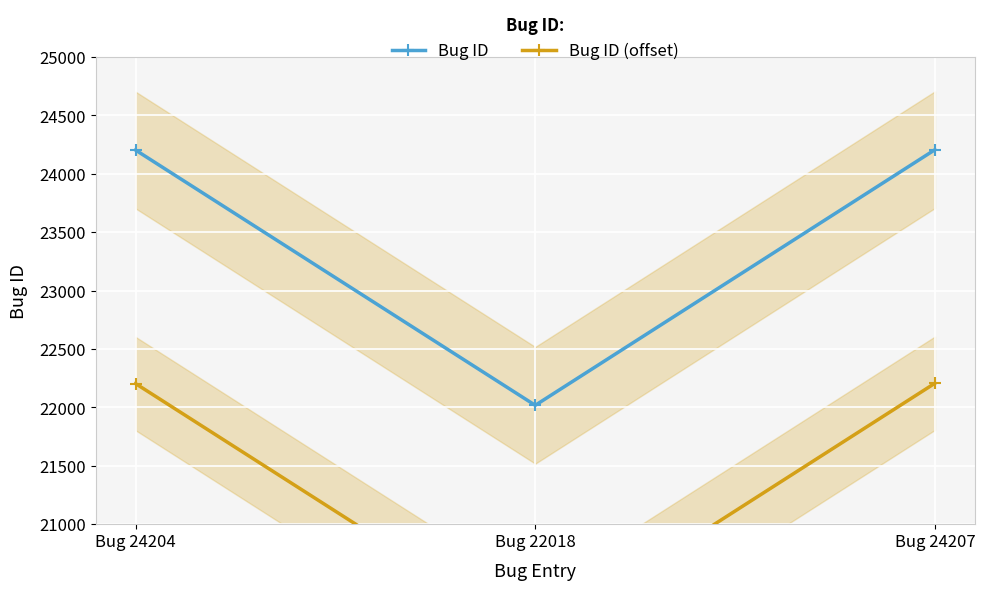

What is the maximum value for Bug ID?

24207